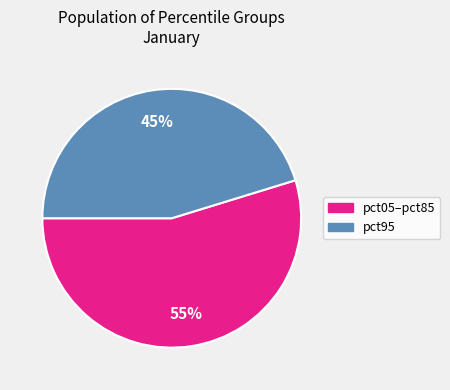

How many slices are in this pie chart?

2